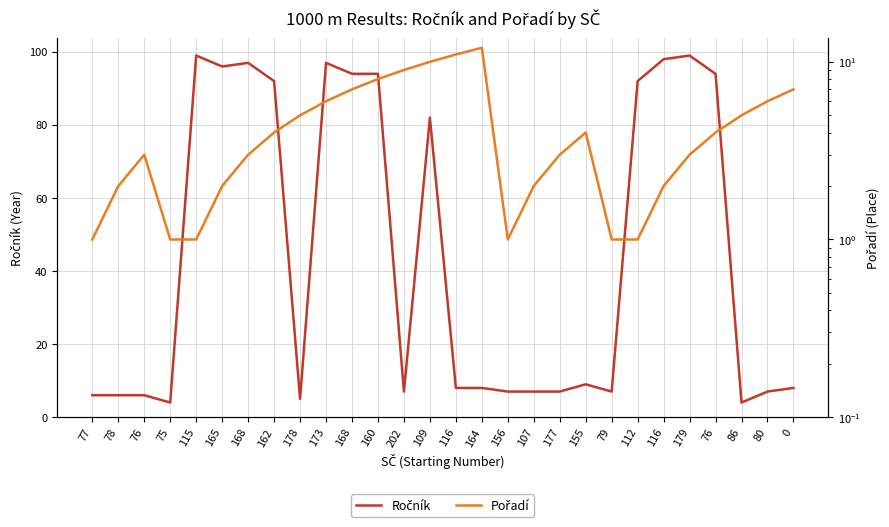

At which label does Ročník first exceed 8?

115